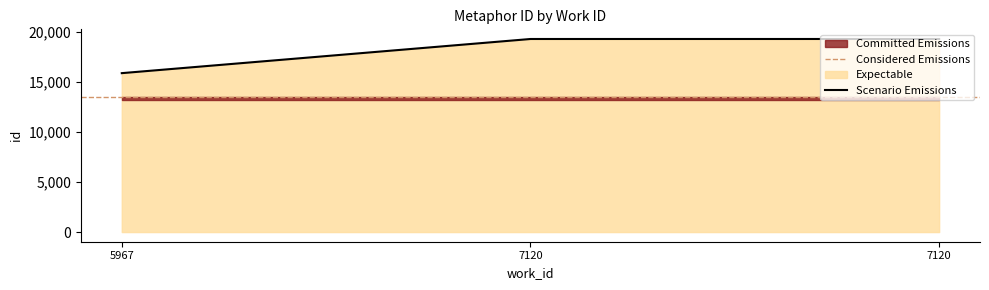

Which label corresponds to the largest value in the chart?

7120